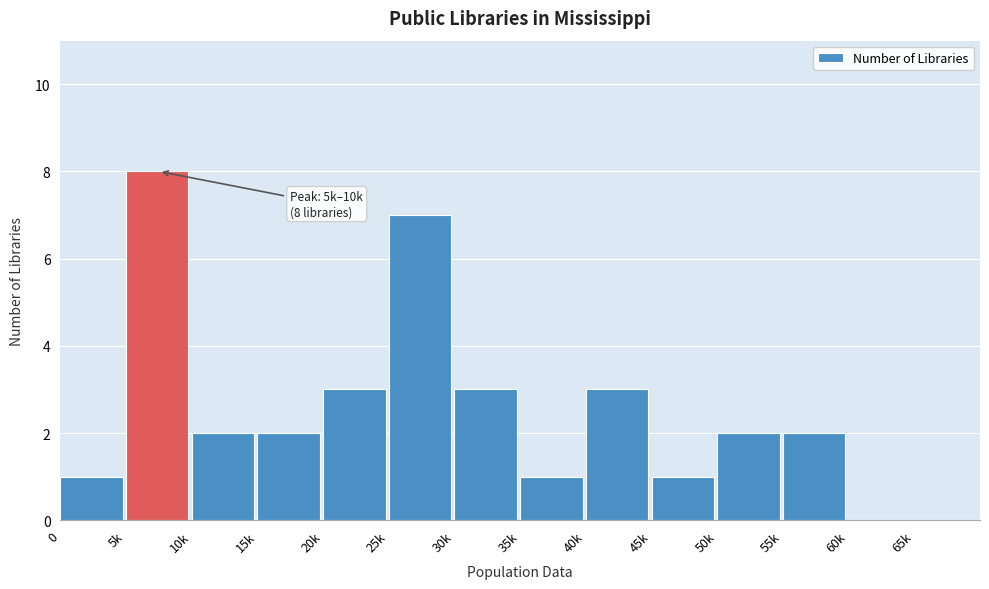

Reading left to right, extract all data points from this chart.

0=1	5k=8	10k=2	15k=2	20k=3	25k=7	30k=3	35k=1	40k=3	45k=1	50k=2	55k=2	60k=0	65k=0